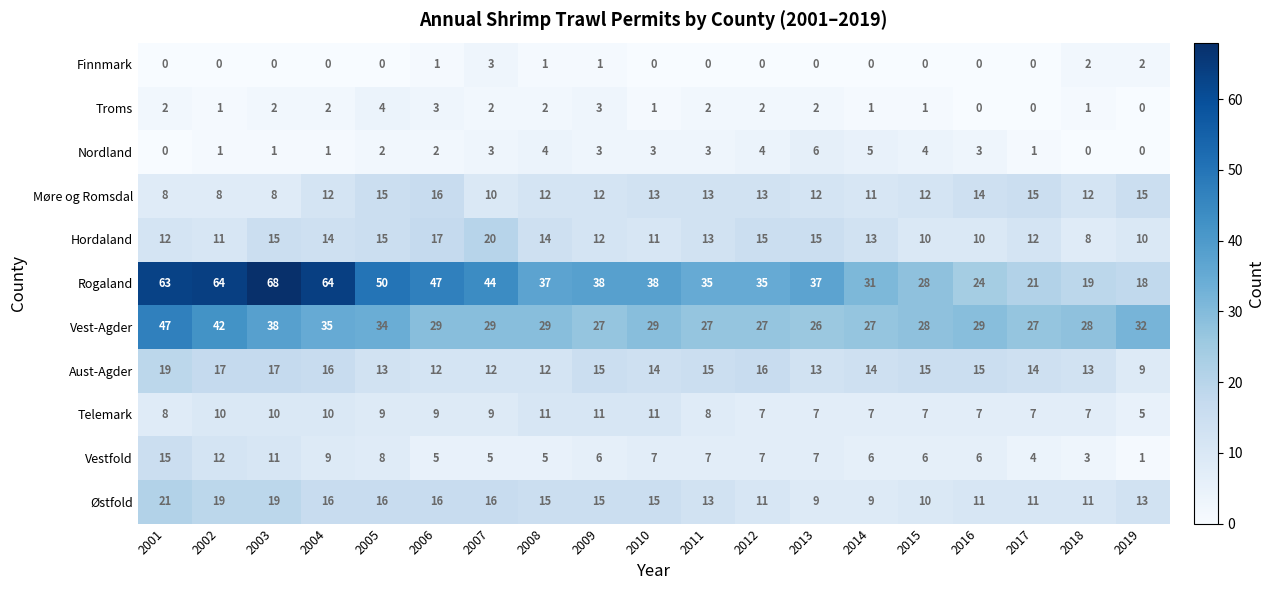

What is the greatest value displayed?

68